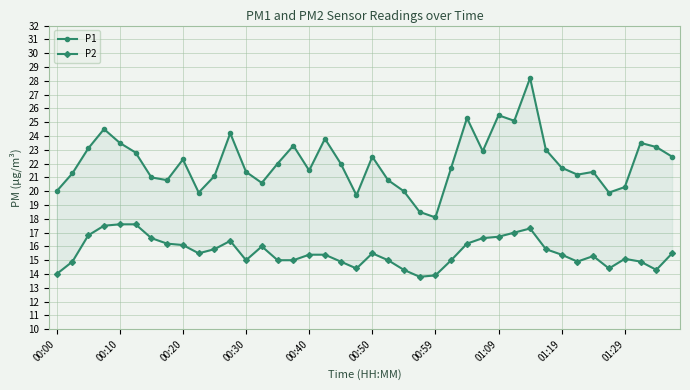

Does the chart display data point markers on the line(s)?

Yes